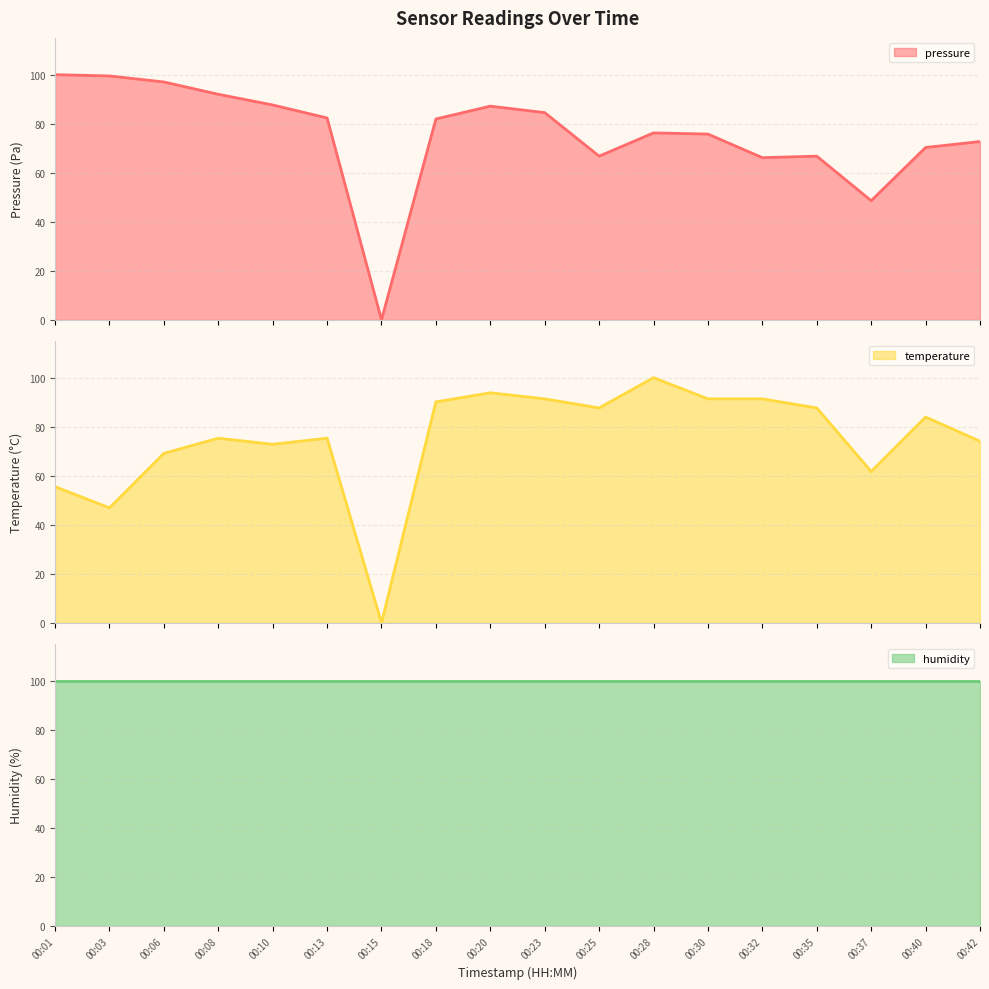

Where is the first local maximum for temperature?

00:08